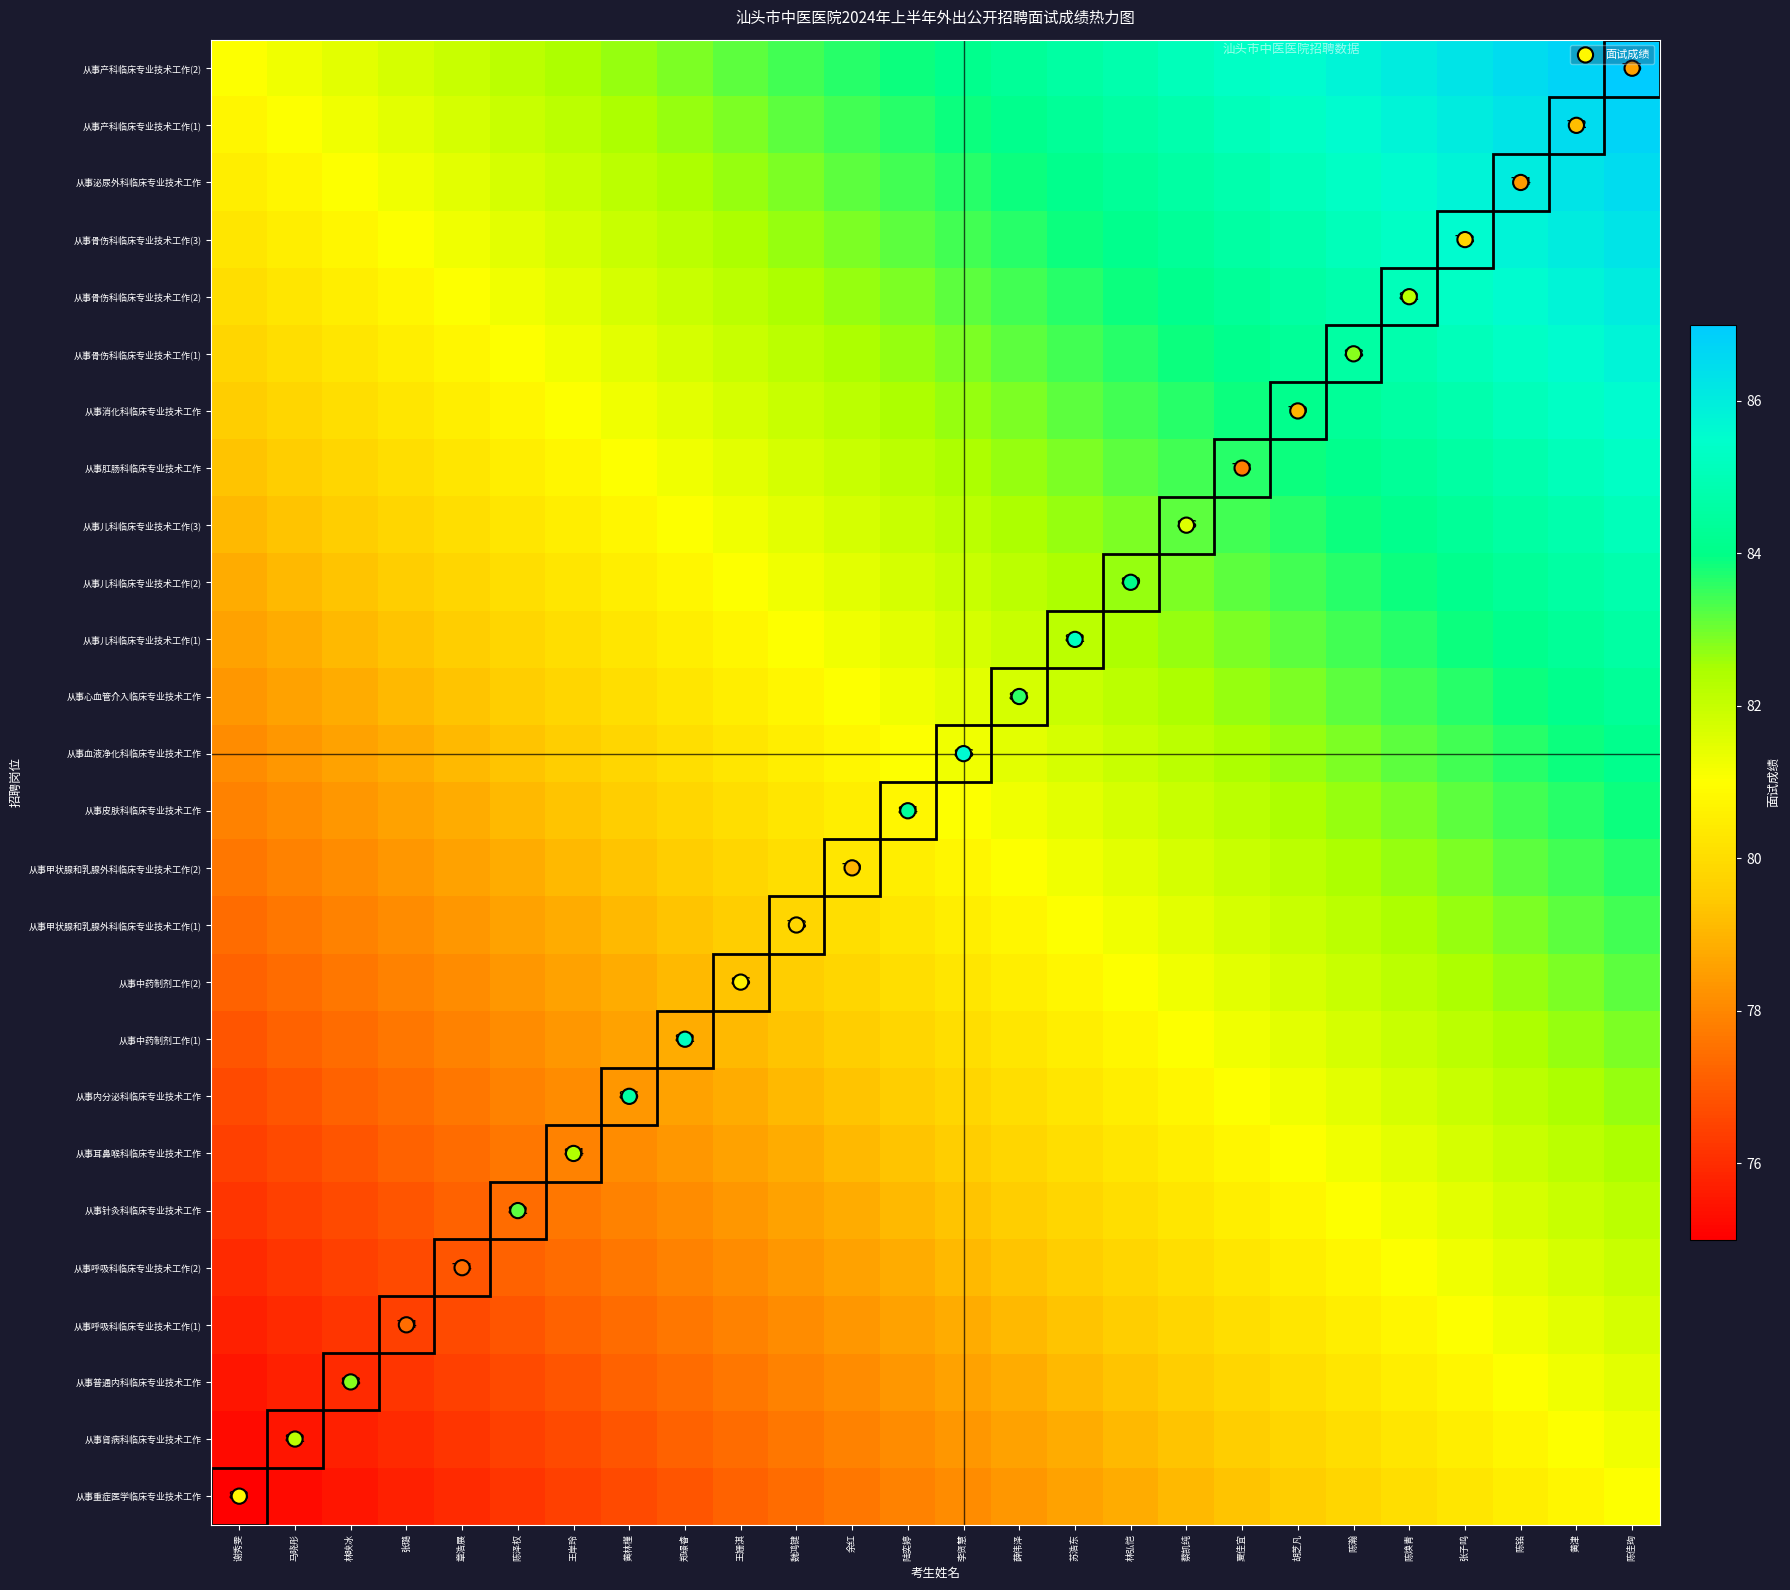

At which label does 从事重症医学临床专业技术工作 reach its peak?

陈佳珣